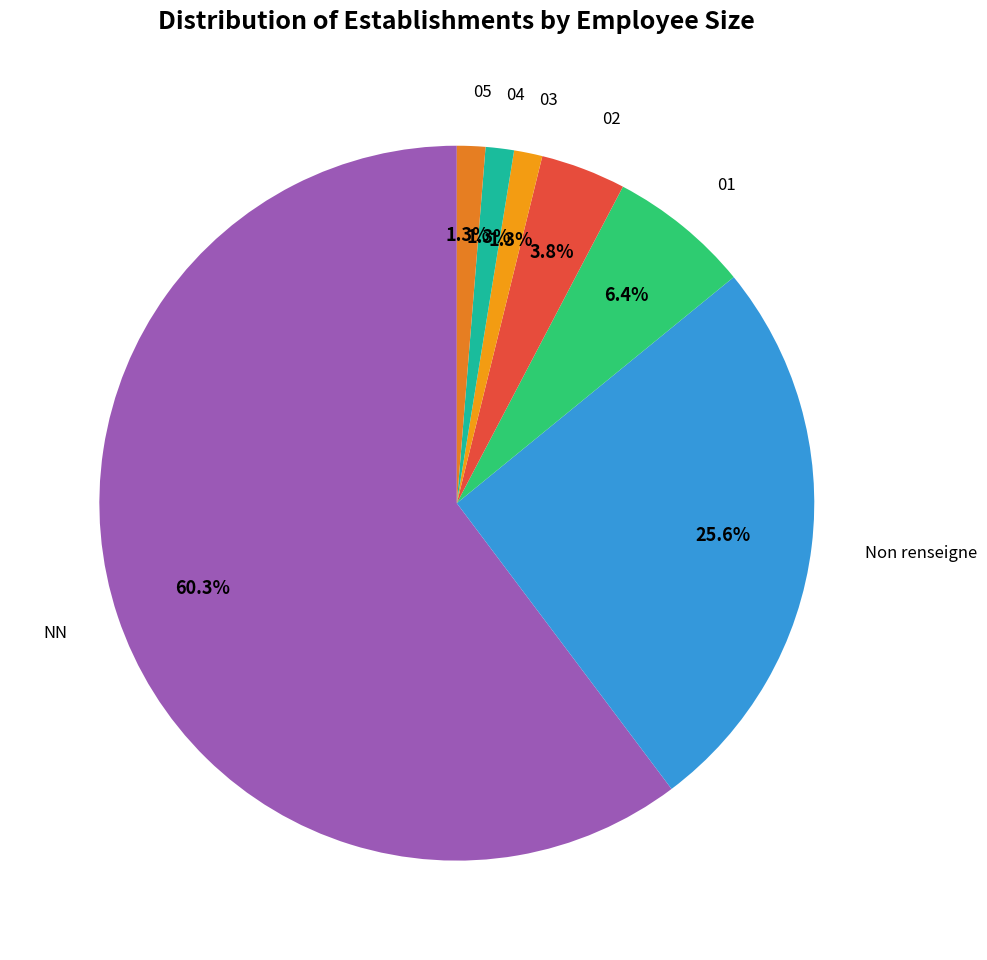

How many segments does this pie chart have?

7